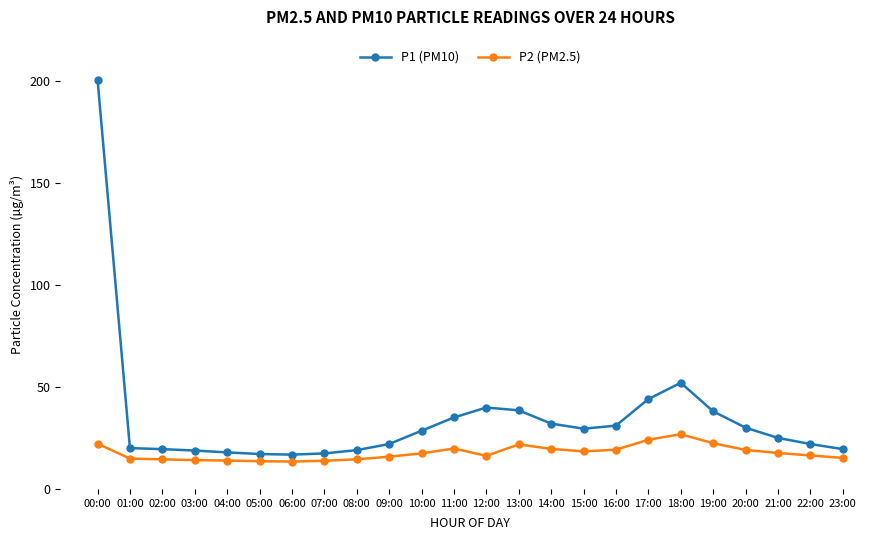

What position from the right is 04:00?

20